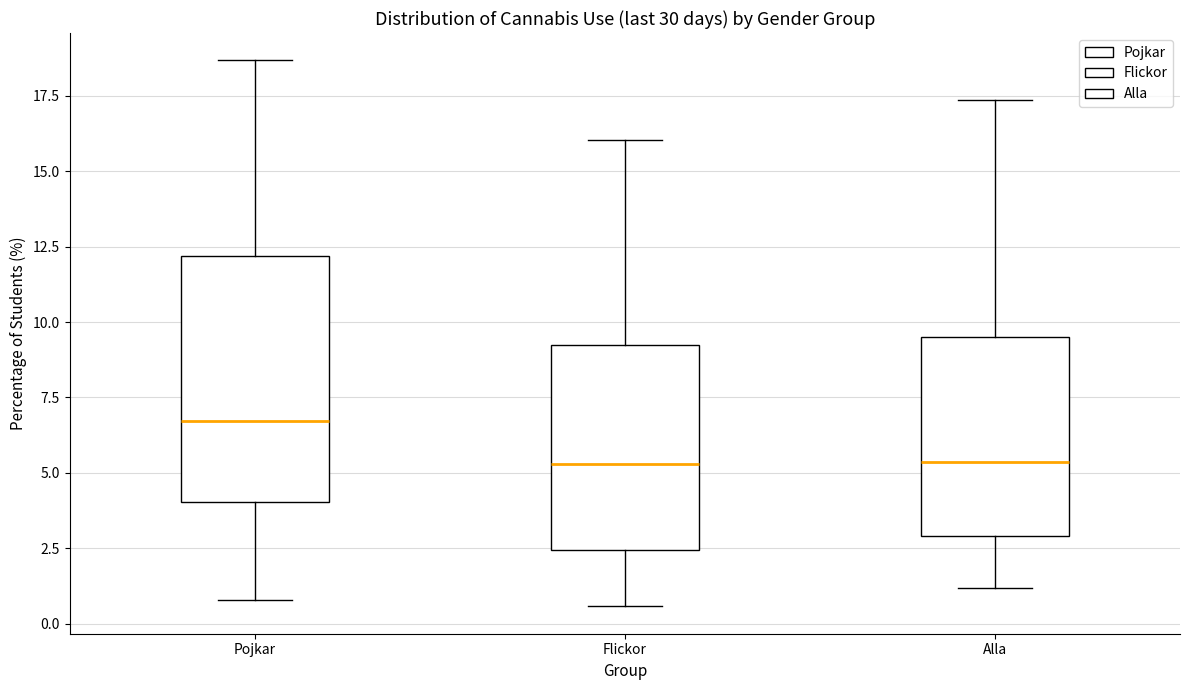

Reading left to right, transcribe this box plot: for each box, give where its median line is, the range the box spans, and where its two whiskers end, as read against the y-axis. The values are not printed on the chart, so give them approximately, as read against the axis.

Pojkar: median 6.5, box 4.0 to 12.0, whiskers 1.0 to 18.5
Flickor: median 5.5, box 2.5 to 9.0, whiskers 0.5 to 16.0
Alla: median 5.5, box 3.0 to 9.5, whiskers 1.0 to 17.5